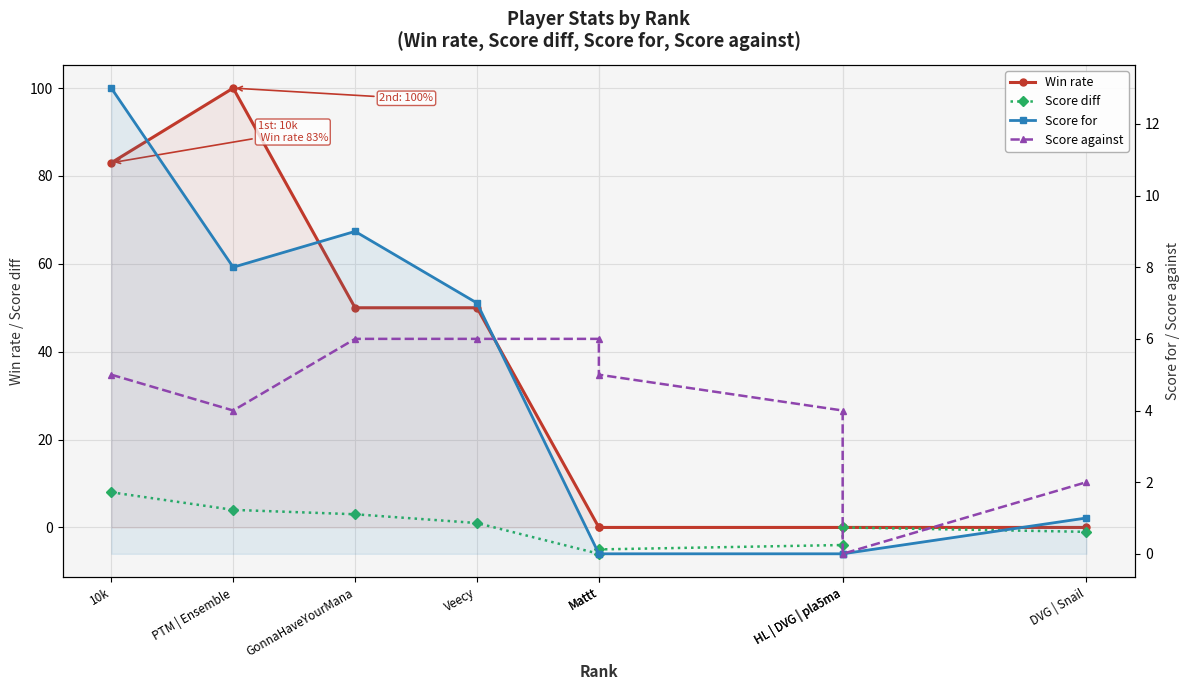

Between which two adjacent categories do Score against and Score for first intersect?

Veecy and Mattt